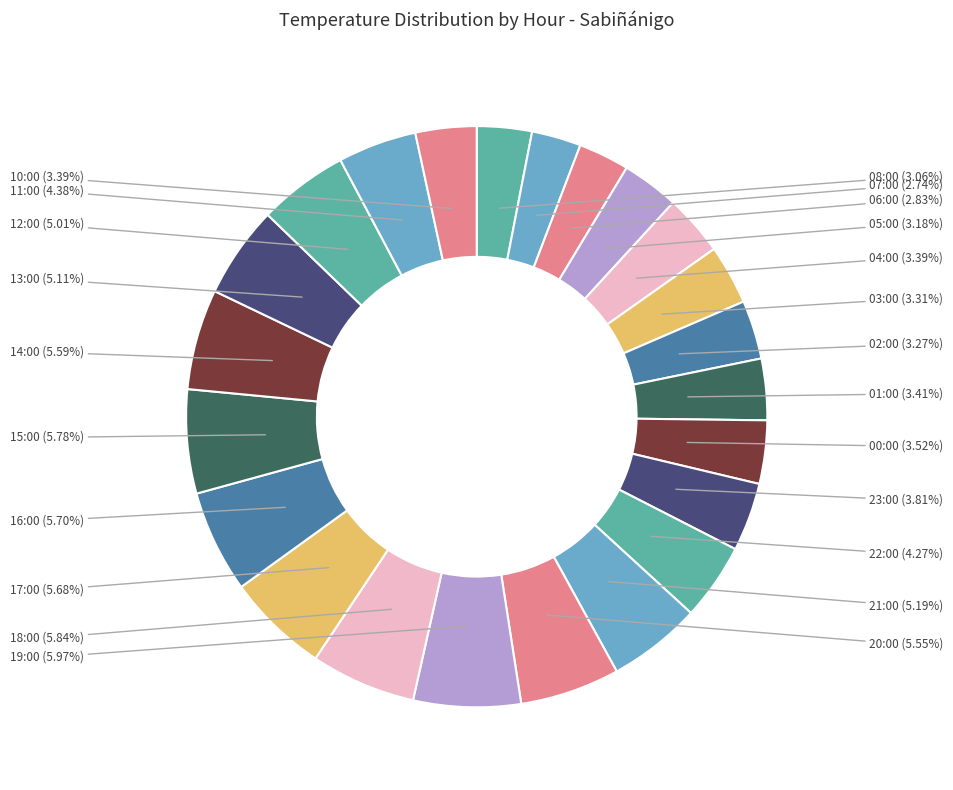

Count the number of slices in the pie.

23